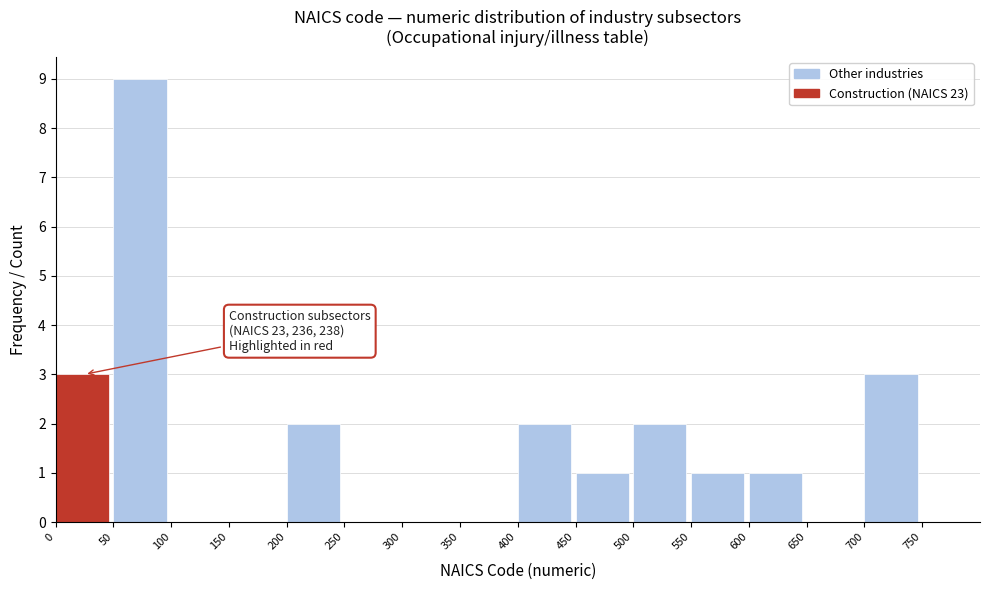

Over which range of the x-axis is the bar tallest?

50 to 100